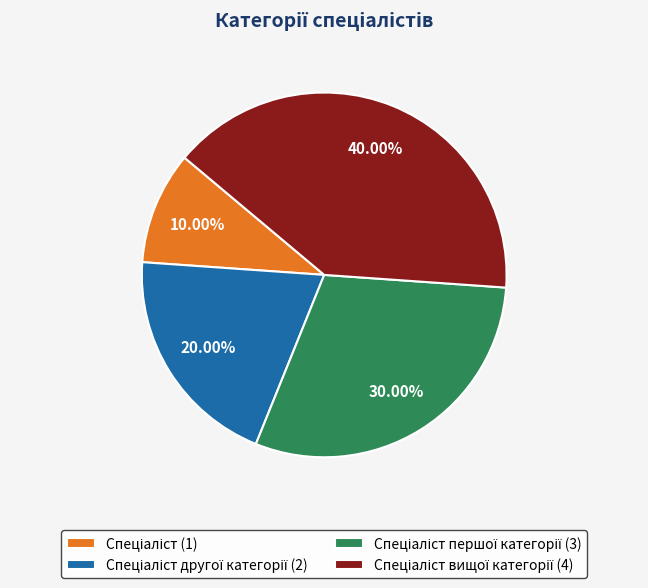

Does any single category account for the majority?

No